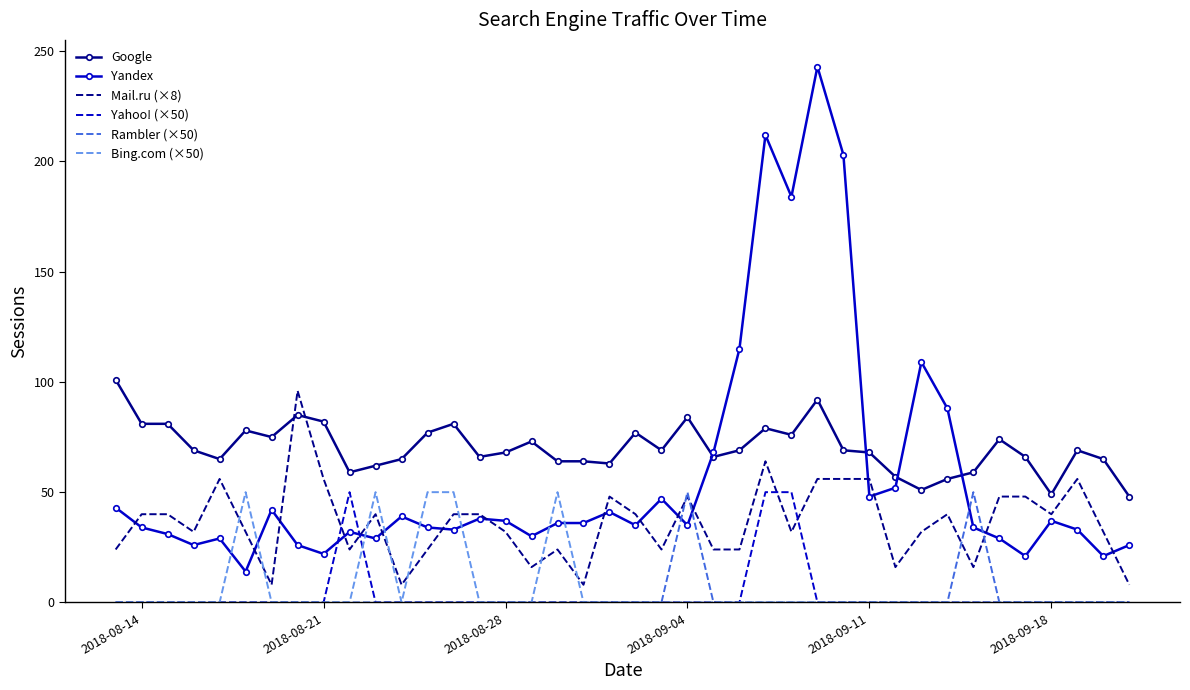

Which series has the largest range (max minus min)?

Yandex